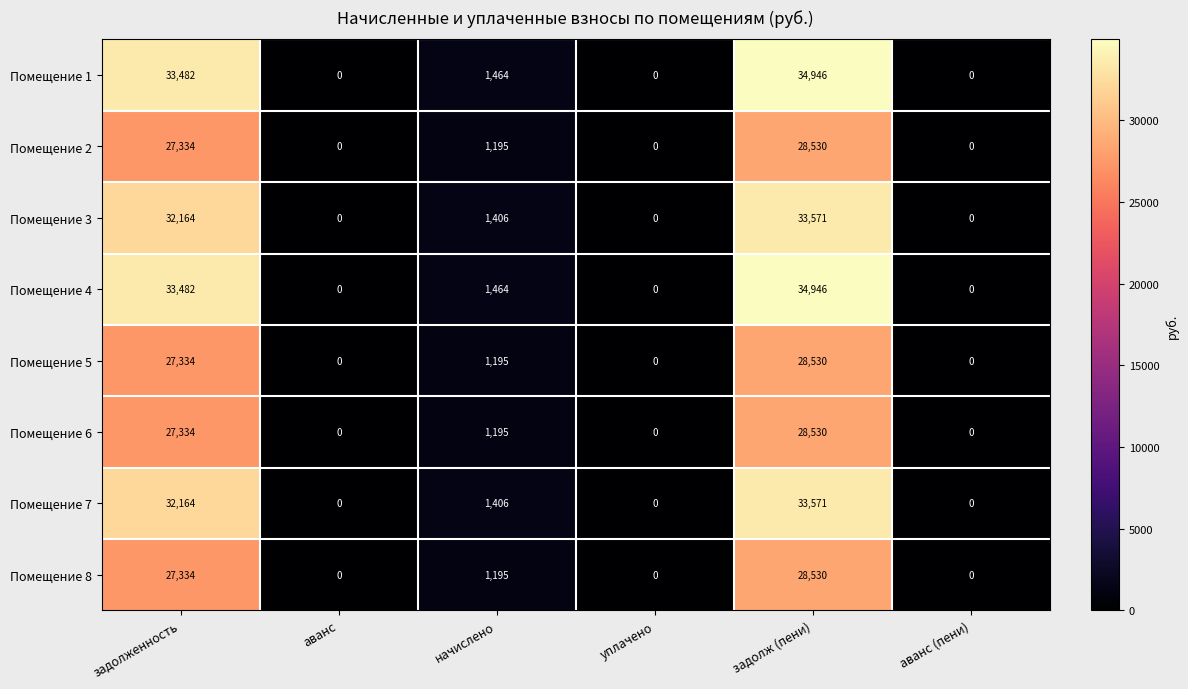

The Помещение 2 series shows 16002 at задолж (пени). True or false?

False